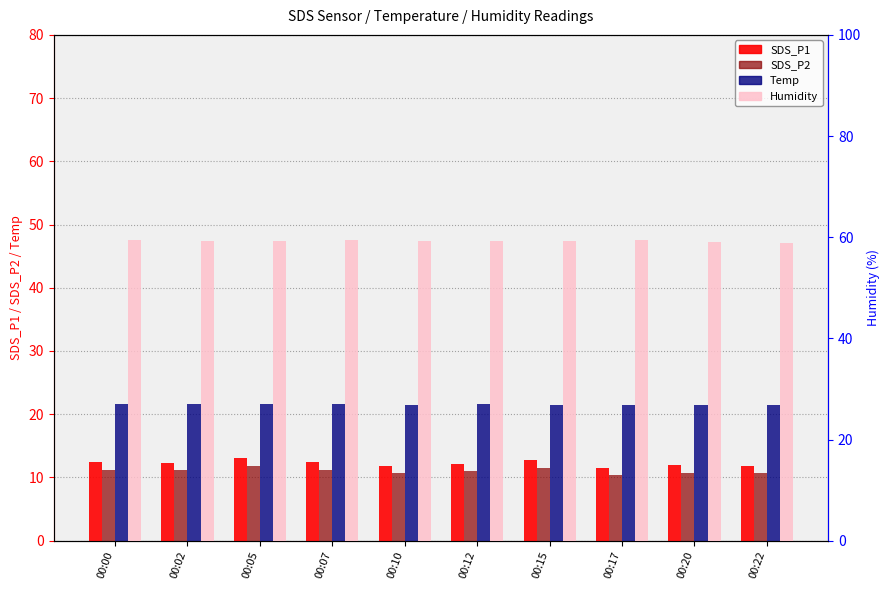

What is the total value across all series at 00:22?

102.8